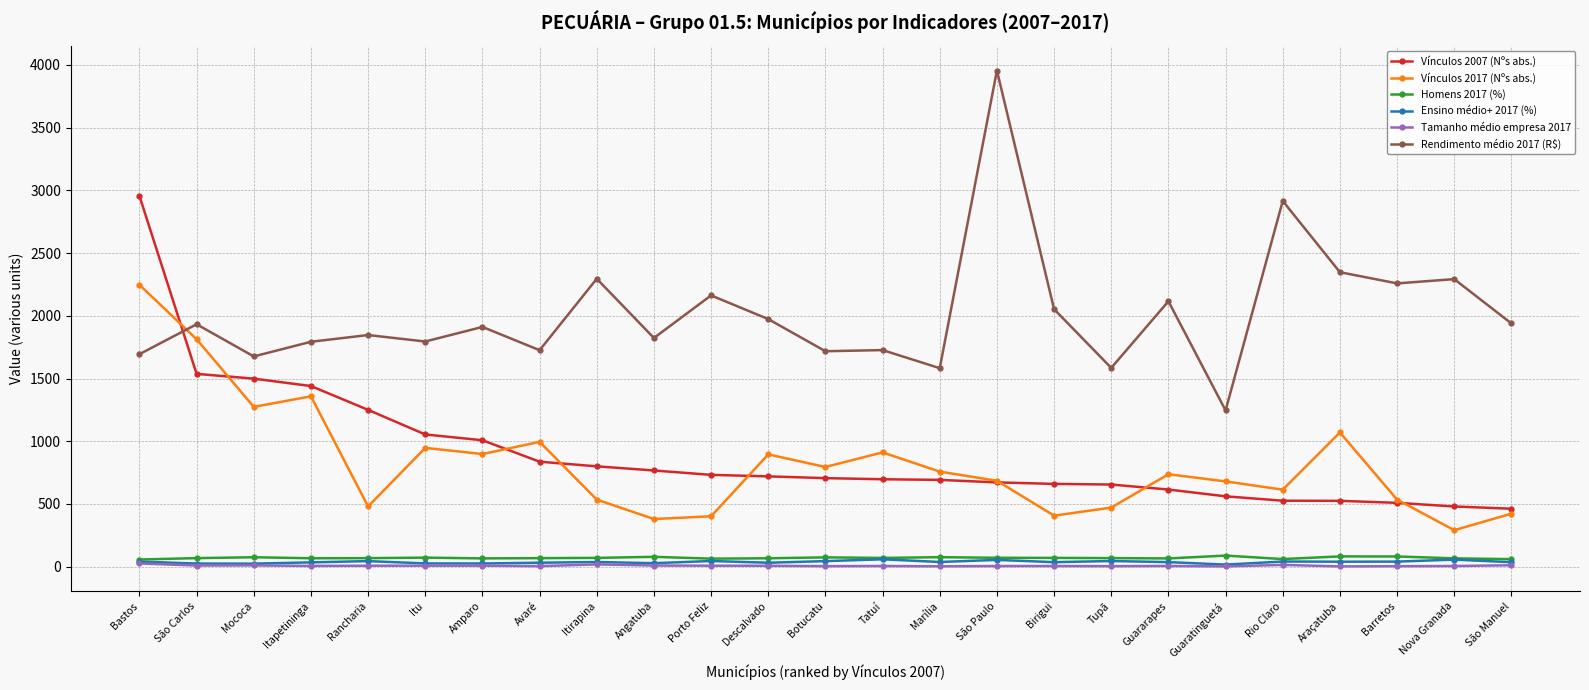

Read the Vínculos 2007 (Nºs abs.) value at Botucatu.

706.0